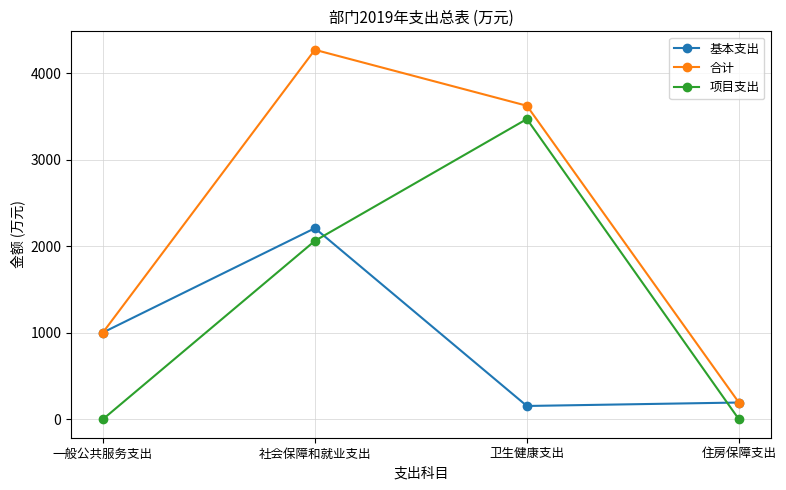

The value of 合计 at 社会保障和就业支出 is 952.6. True or false?

False